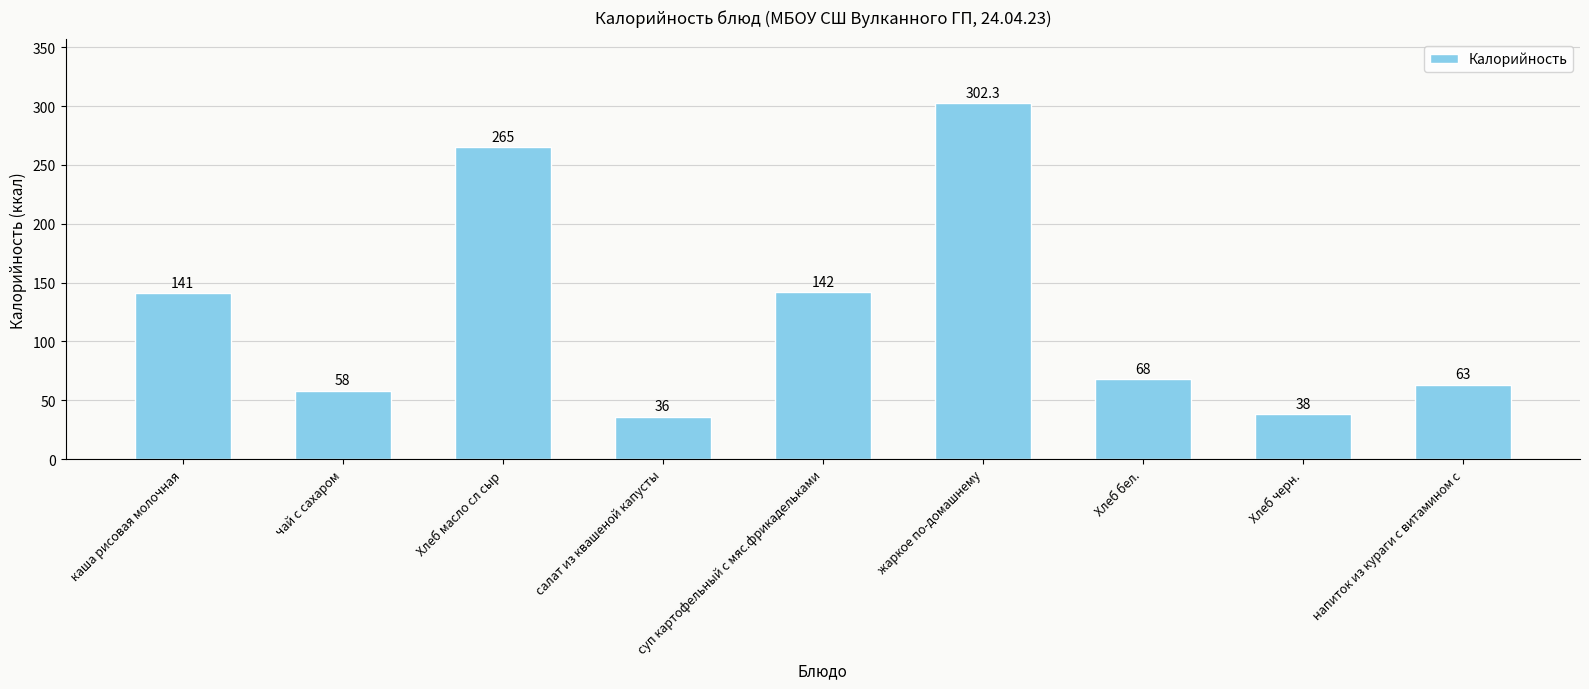

Reading left to right, what are all the values shown in this chart?

каша рисовая молочная=141.0	чай с сахаром=58.0	Хлеб масло сл сыр=265.0	салат из квашеной капусты=36.0	суп картофельный с мяс.фрикадельками=142.0	жаркое по-домашнему=302.3	Хлеб бел.=68.0	Хлеб черн.=38.0	напиток из кураги с витамином с=63.0